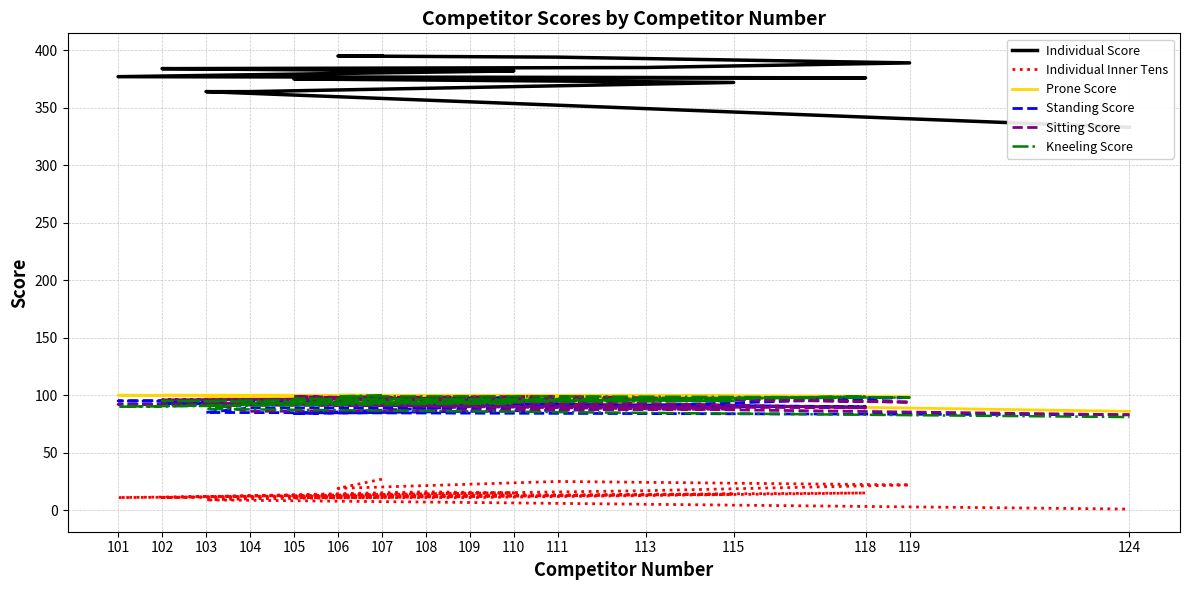

What is the greatest value displayed?

395